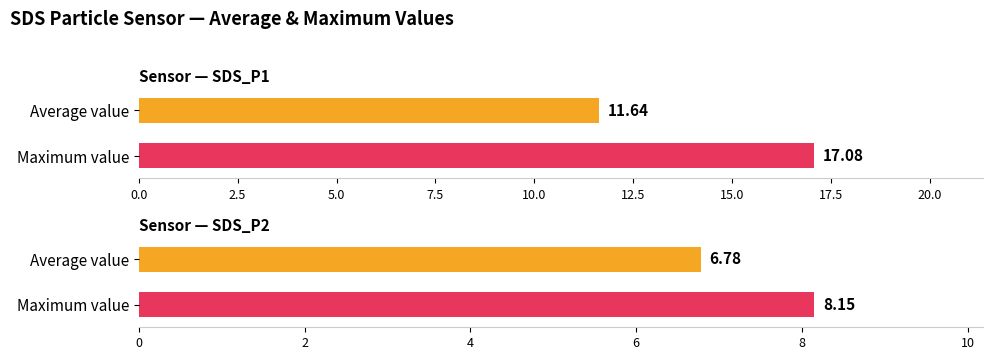

What is the maximum value shown in the chart?

17.1